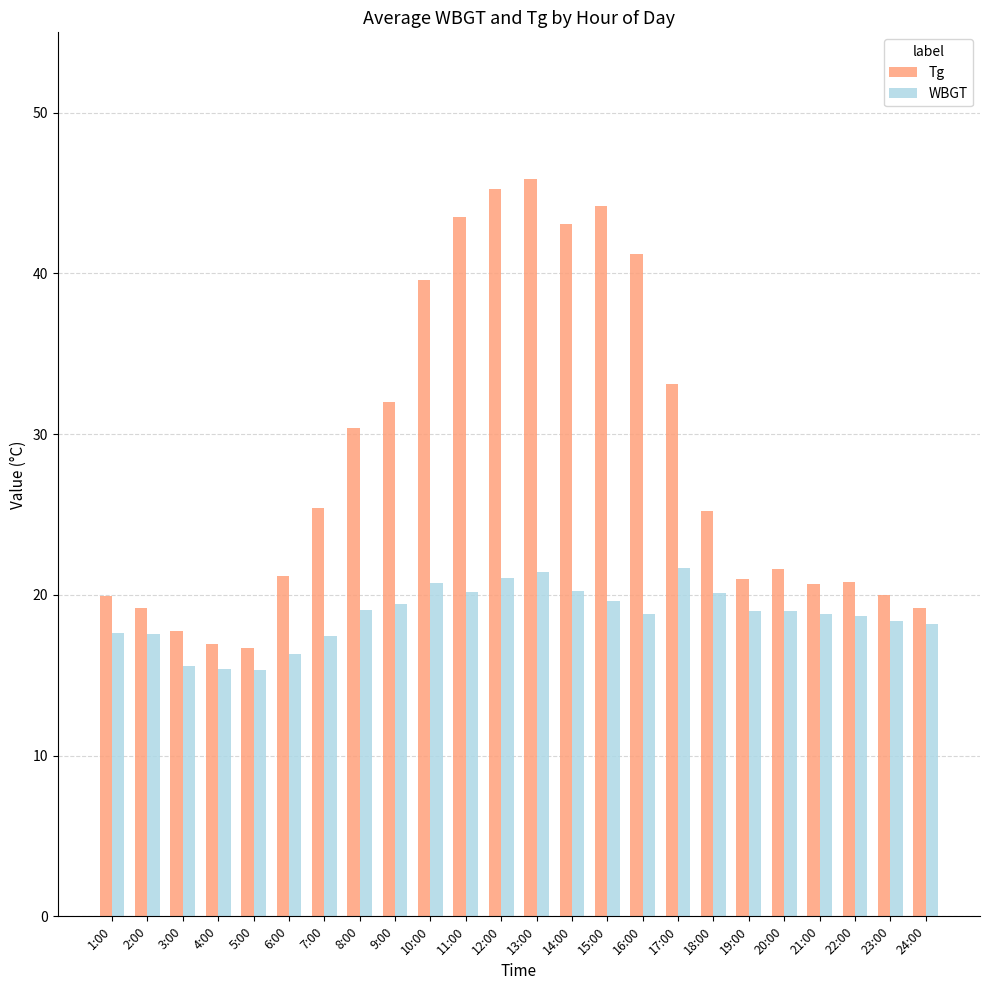

Rank the series by their average value, from highest to lowest.

Tg, WBGT